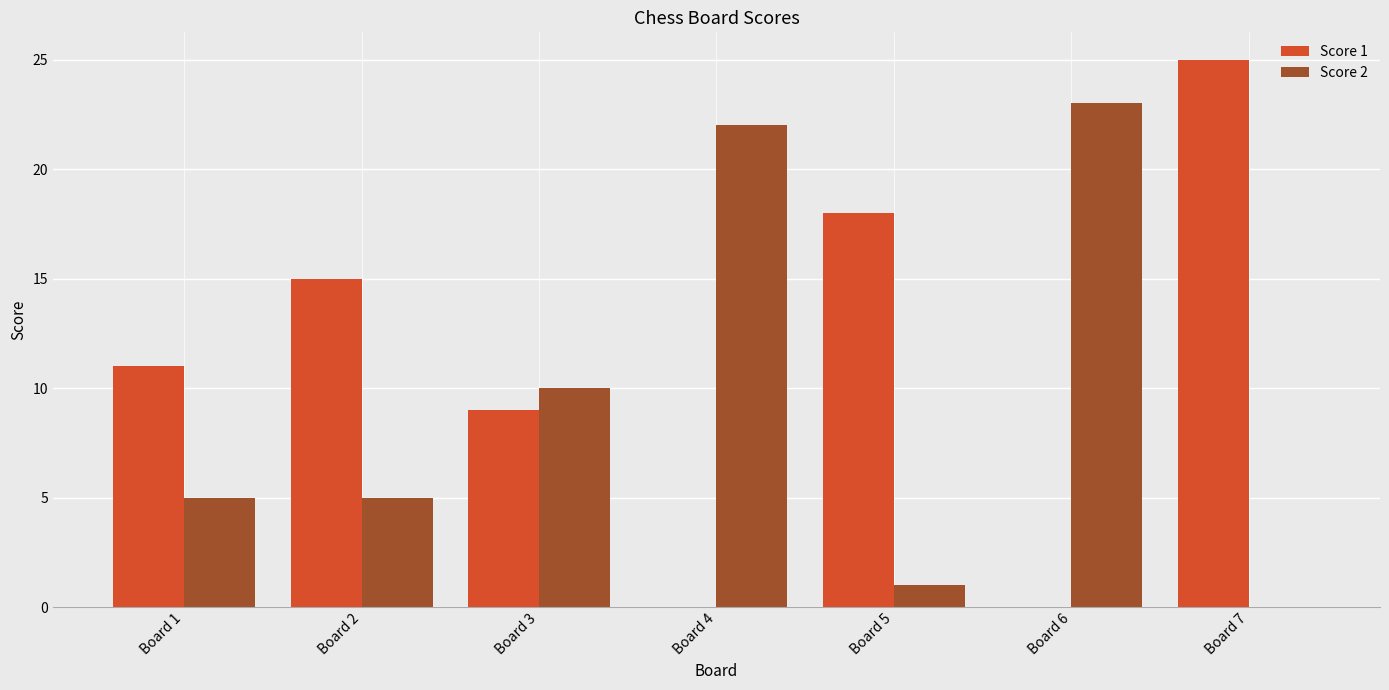

Which series has the largest total across all categories?

Score 1